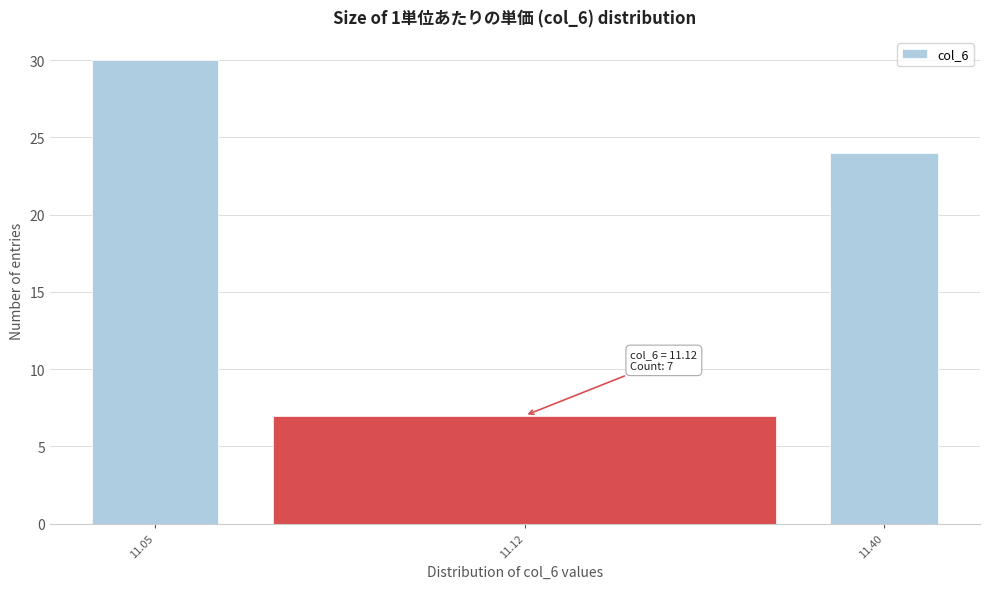

Reading right to left, what are all the values shown in this chart?

11.40=24	11.12=7	11.05=30